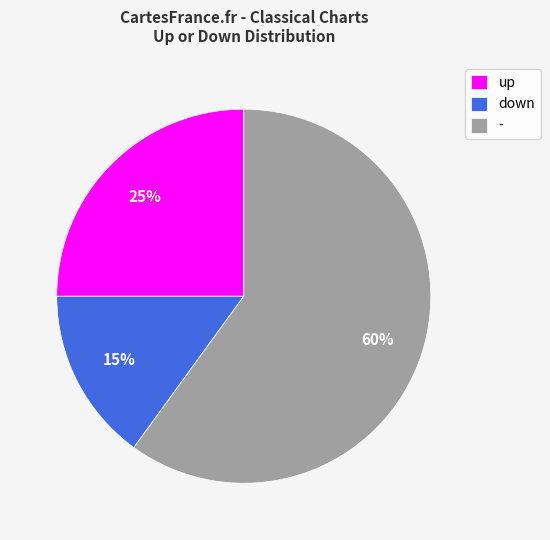

Which has a higher value, up or down?

up